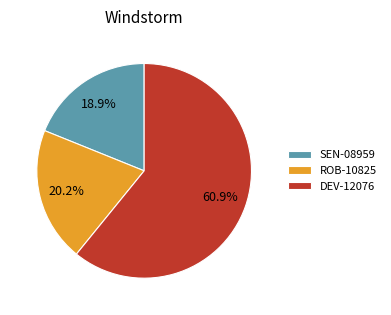

Which category has the biggest portion of the pie?

DEV-12076